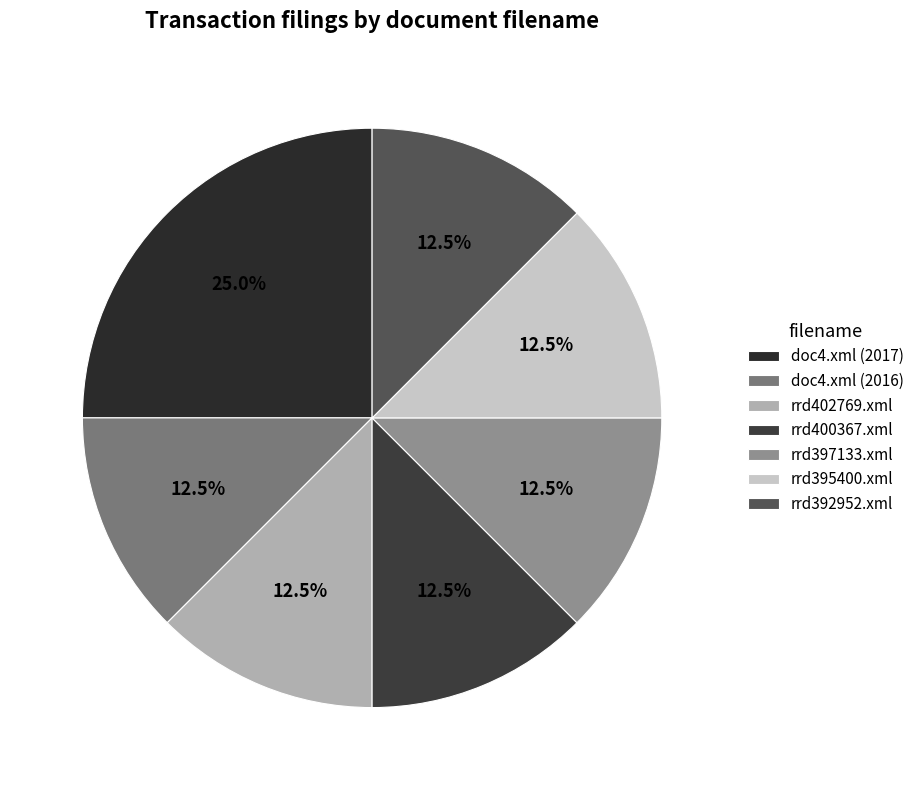

How many segments does this pie chart have?

7